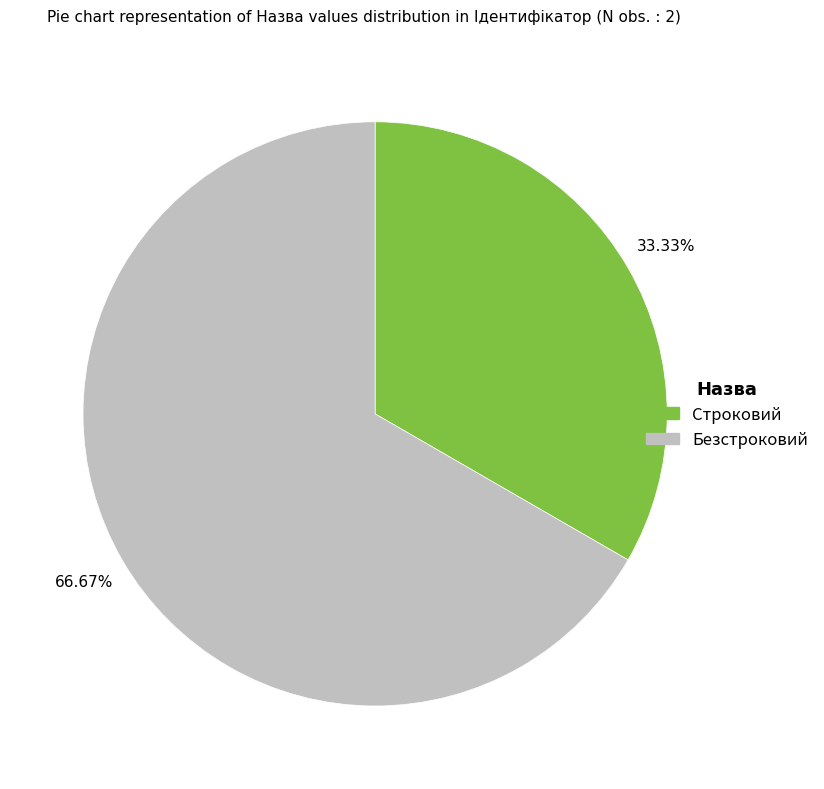

To the nearest percent, what percentage of the pie is Безстроковий?

67%